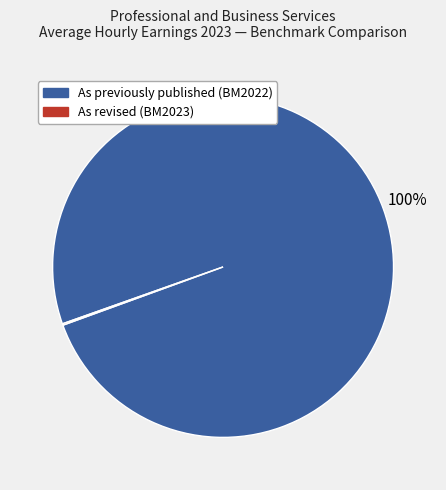

Is there a majority slice in this chart?

Yes